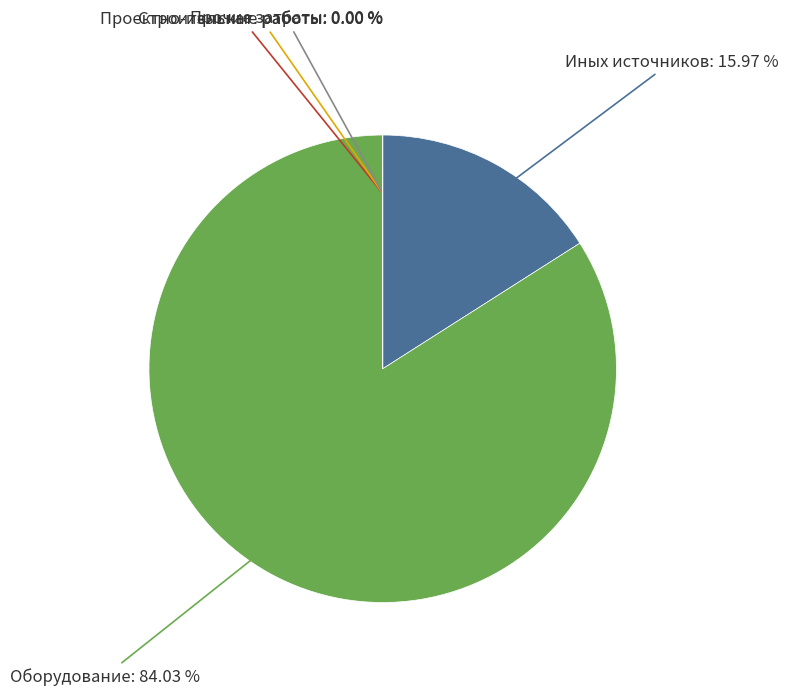

The Проектно-изыскательские работы slice represents 0% of the pie. True or false?

True